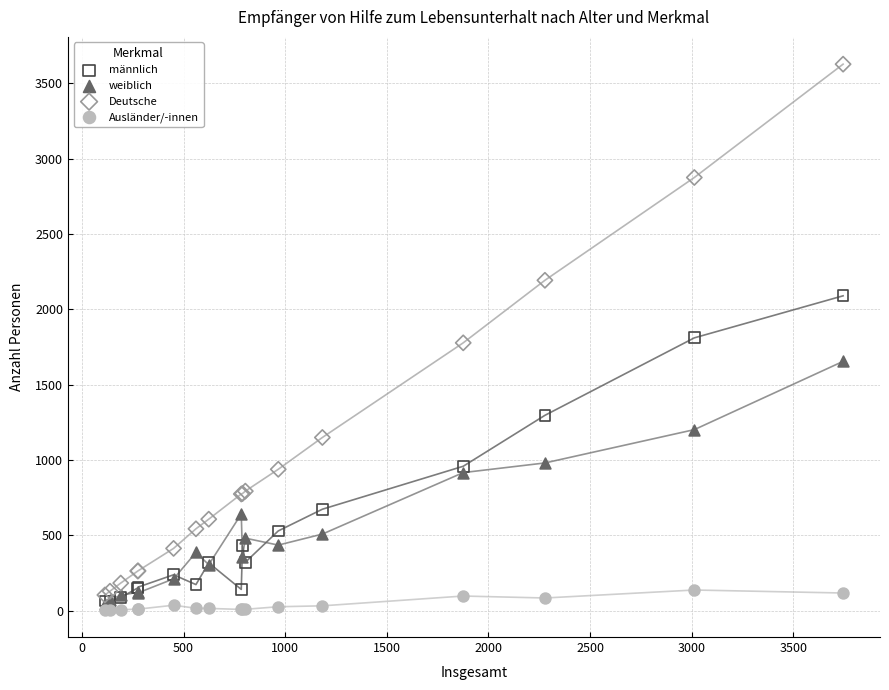

Which series reaches the minimum Y coordinate?

Ausländer/-innen